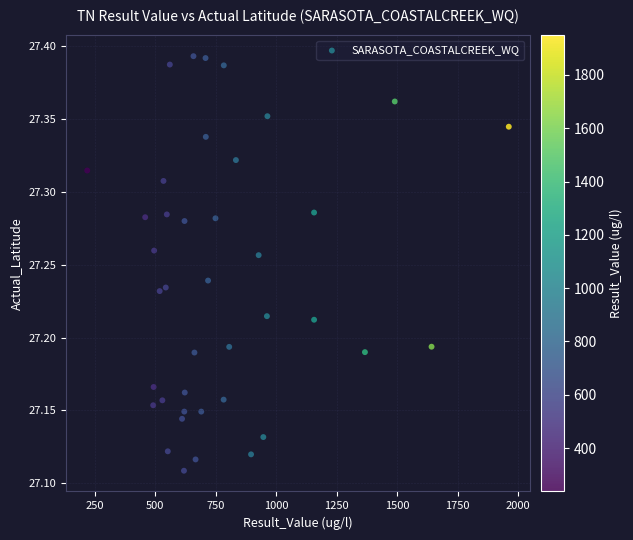

What is the range of X values (max minus min)?

1743.6